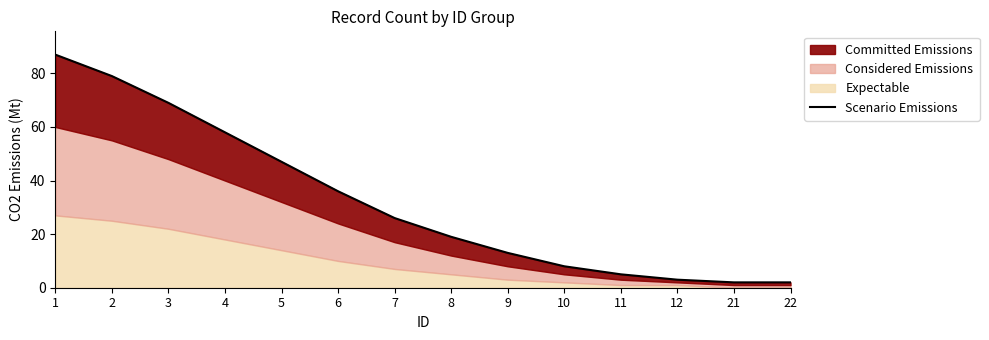

The value at 6 is 36. True or false?

True